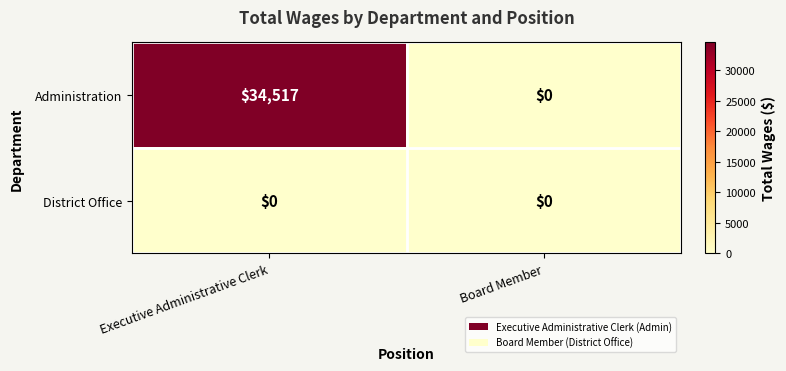

What is the sum of the Administration values at Board Member and Executive Administrative Clerk?

34517